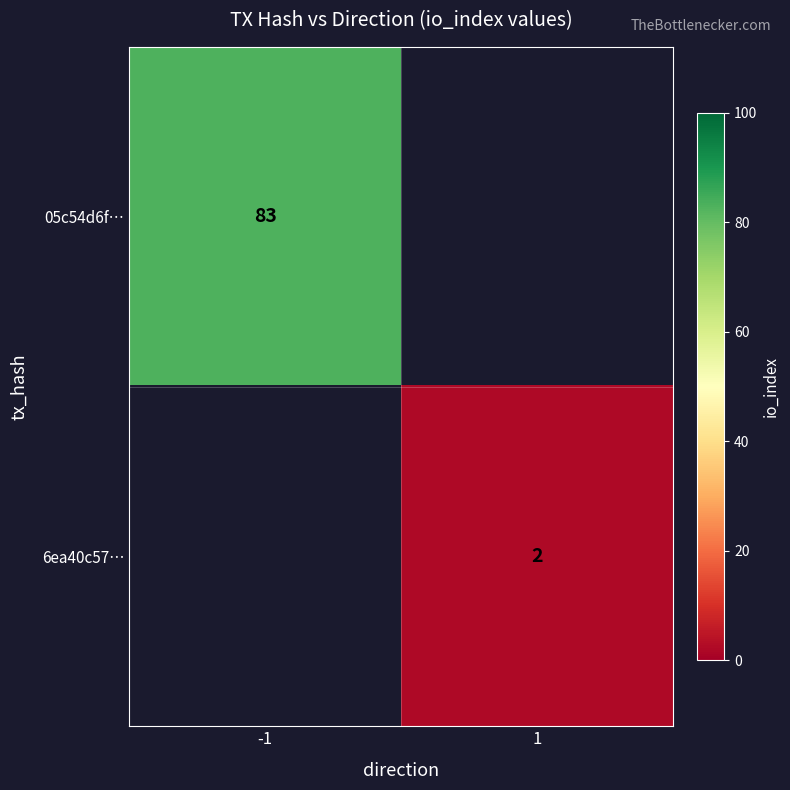

The value of 05c54d6f… at -1 is 114. True or false?

False